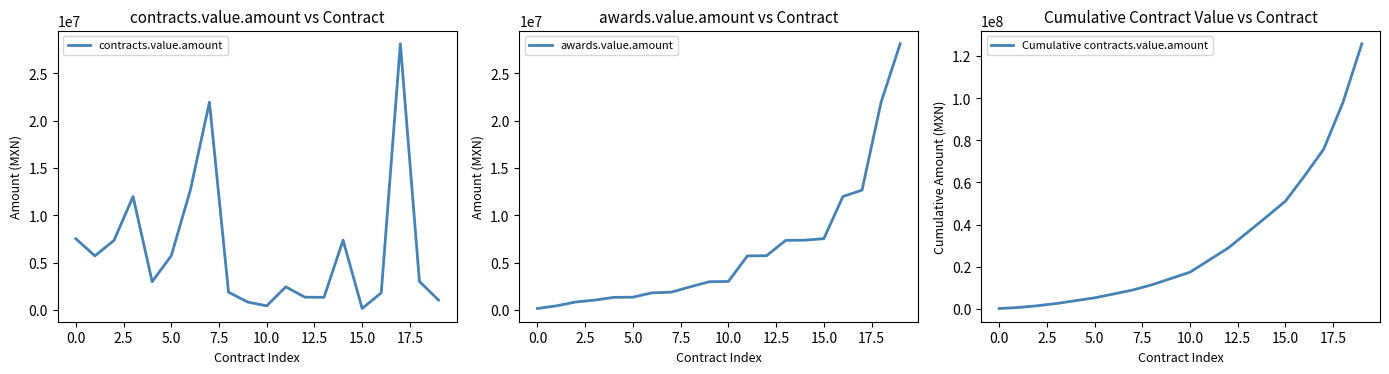

How many series are shown in this chart?

3